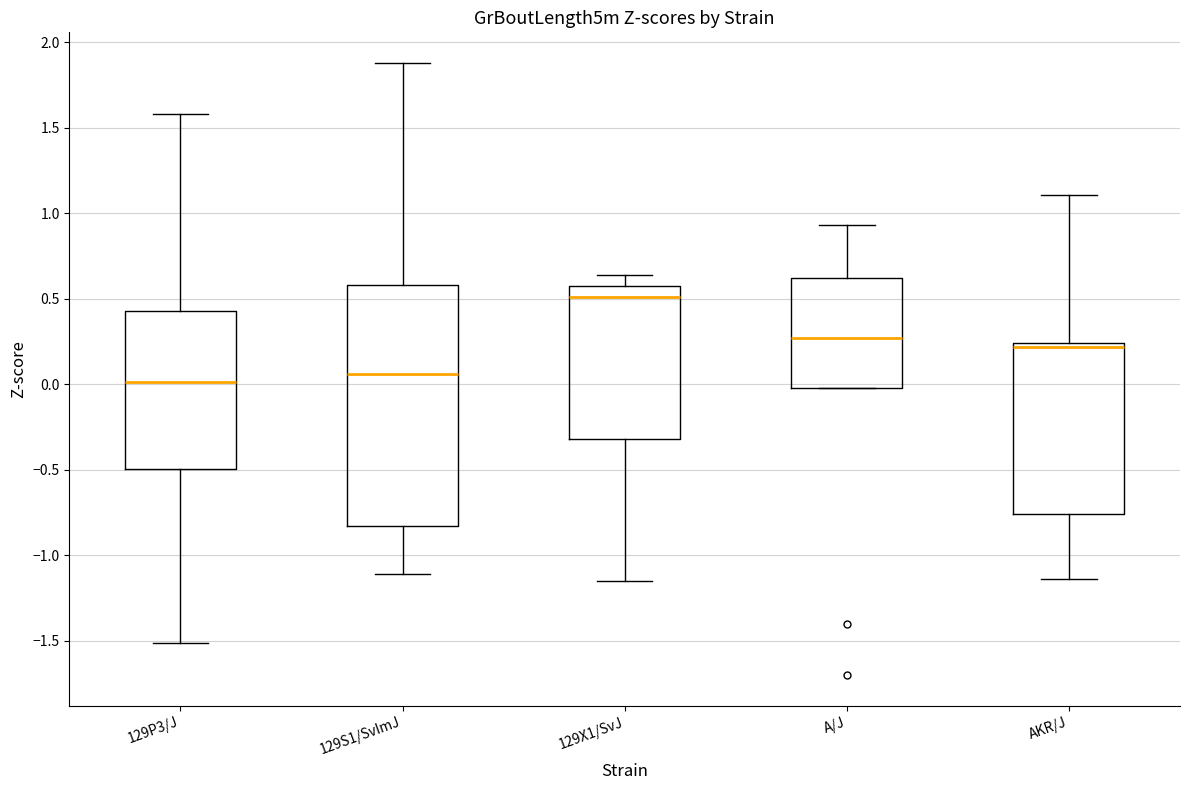

Where does the median line of the box for A/J sit on the y-axis? The values are not printed on the chart, so give them approximately, as read against the axis.

0.25